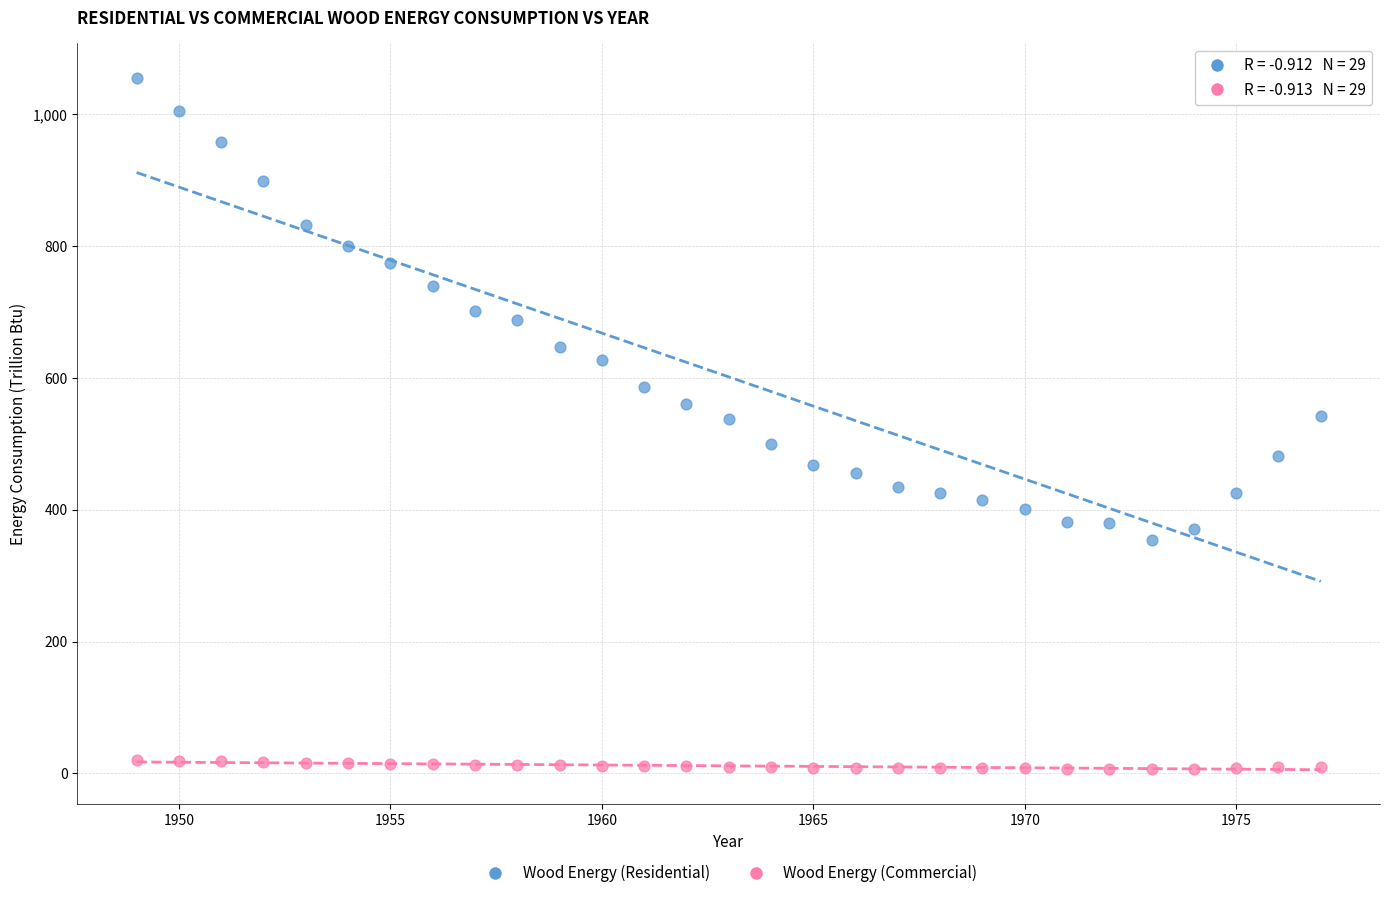

What are all the series names shown in the legend?

Wood Energy (Residential), Wood Energy (Commercial)